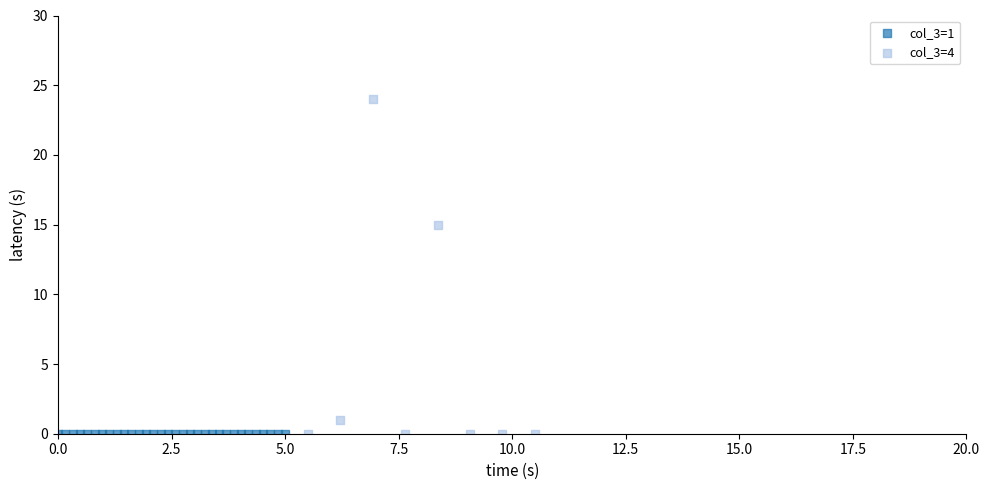

Which series reaches the maximum Y coordinate?

col_3=4